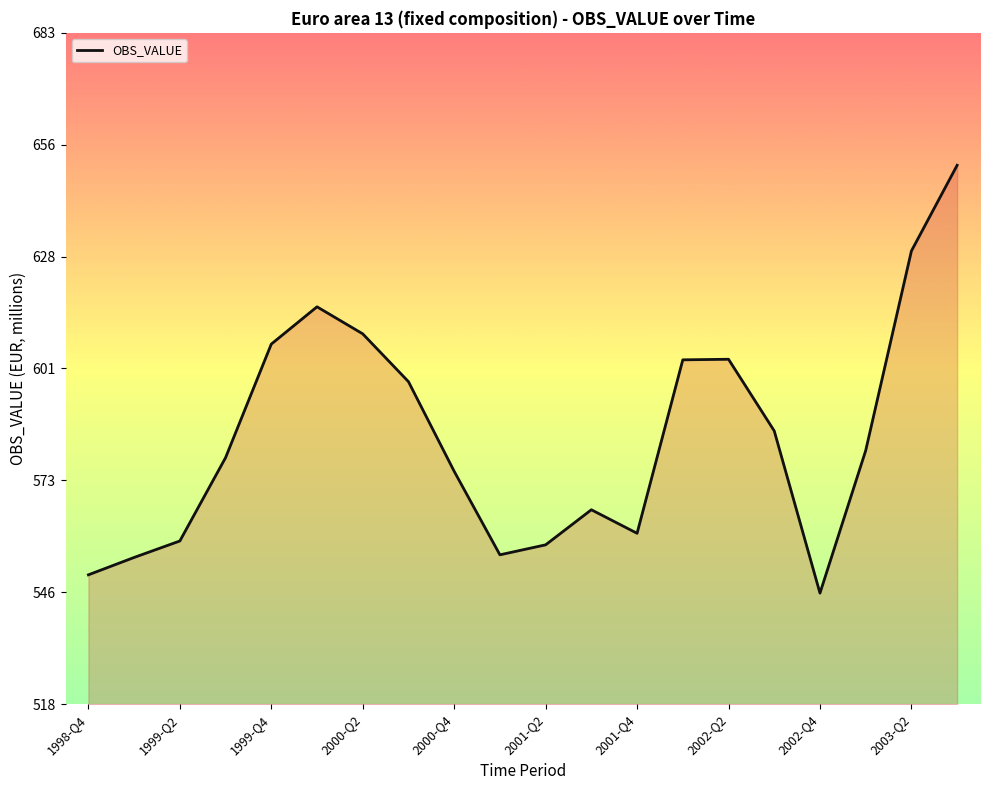

What is the minimum value shown in the chart?

545.7